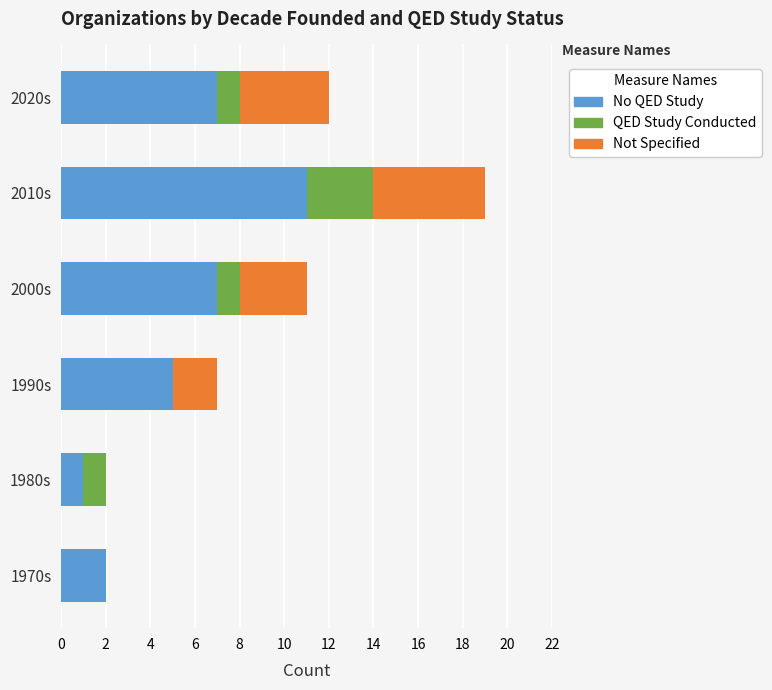

What is the maximum value for No QED Study?

11